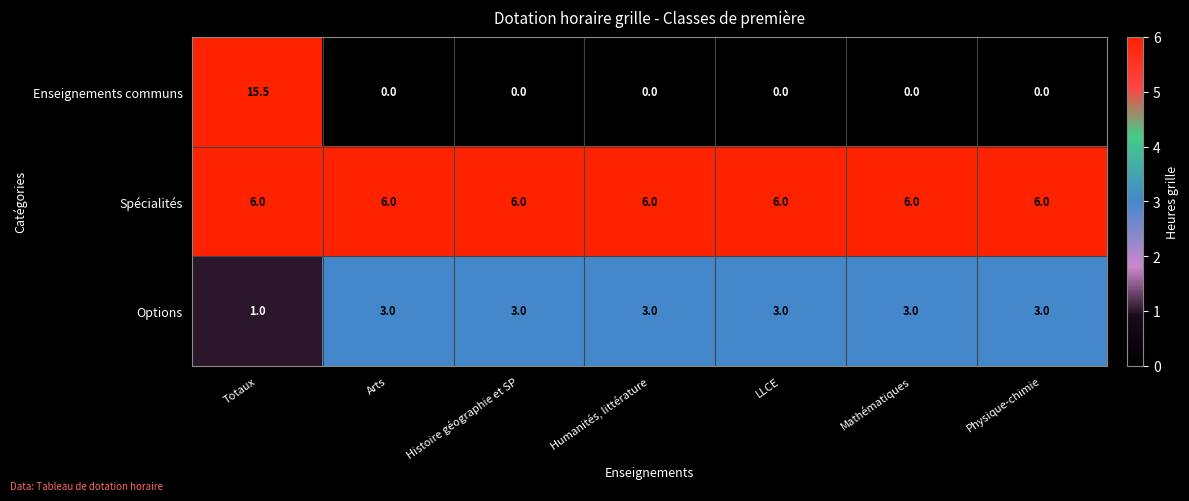

Reading left to right, extract all data points from this chart.

Enseignements communs: Totaux=15.5	Arts=0.0	Histoire géographie et SP=0.0	Humanités, littérature=0.0	LLCE=0.0	Mathématiques=0.0	Physique-chimie=0.0
Spécialités: Totaux=6.0	Arts=6.0	Histoire géographie et SP=6.0	Humanités, littérature=6.0	LLCE=6.0	Mathématiques=6.0	Physique-chimie=6.0
Options: Totaux=1.0	Arts=3.0	Histoire géographie et SP=3.0	Humanités, littérature=3.0	LLCE=3.0	Mathématiques=3.0	Physique-chimie=3.0